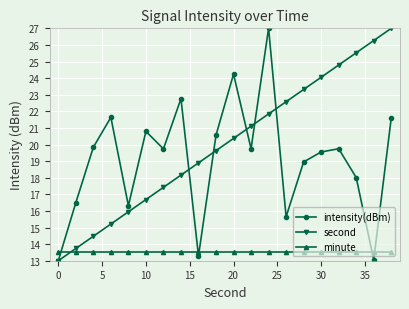

What is the difference between the second highest and minimum values in the second series?

13.3